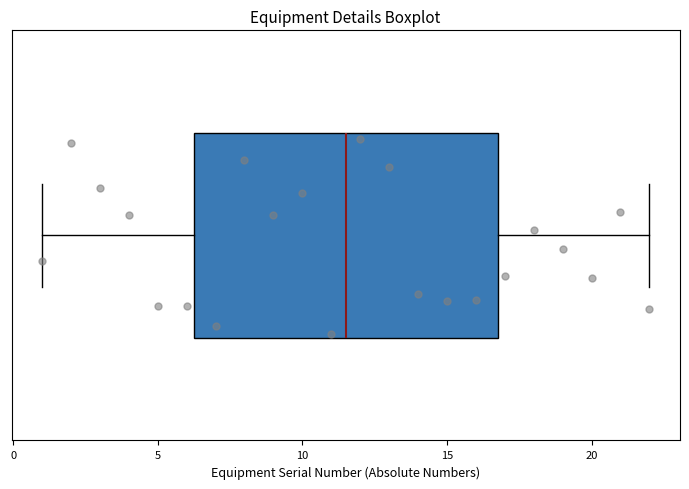

Where does the left whisker of the box end on the x-axis? The values are not printed on the chart, so give them approximately, as read against the axis.

1.0